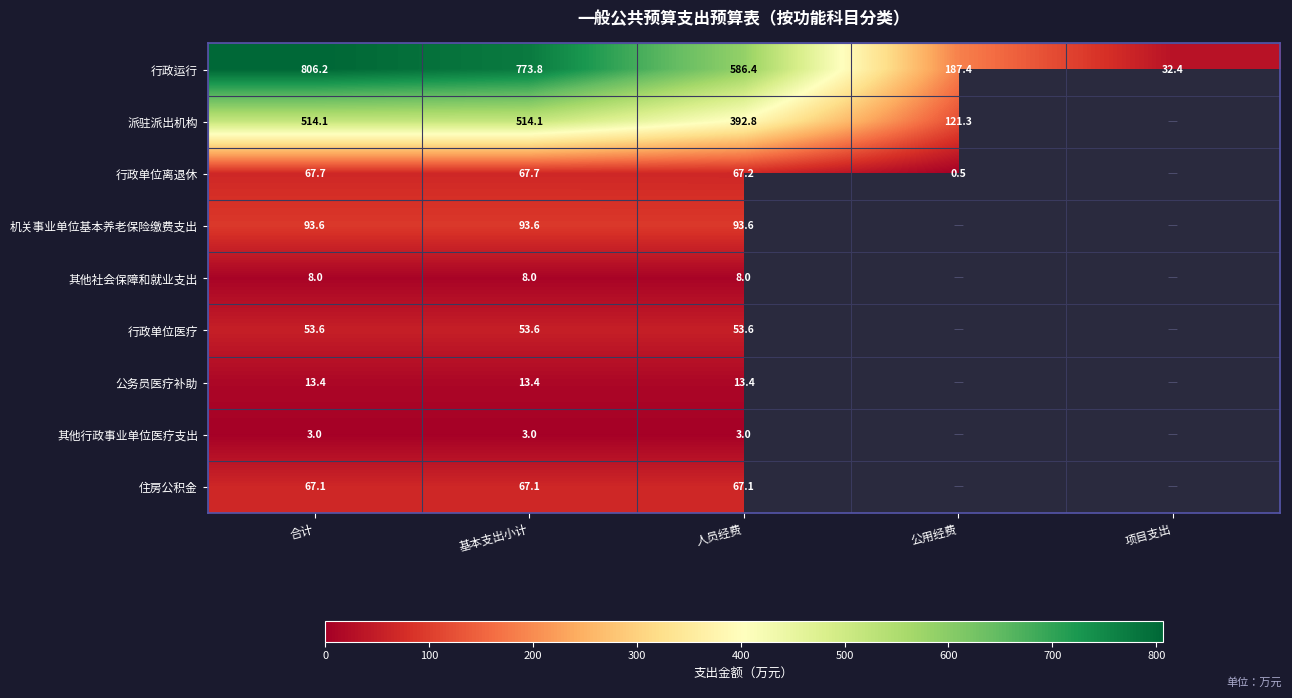

Is the value of 行政运行 at 合计 greater than the value of 其他社会保障和就业支出 at 人员经费?

Yes